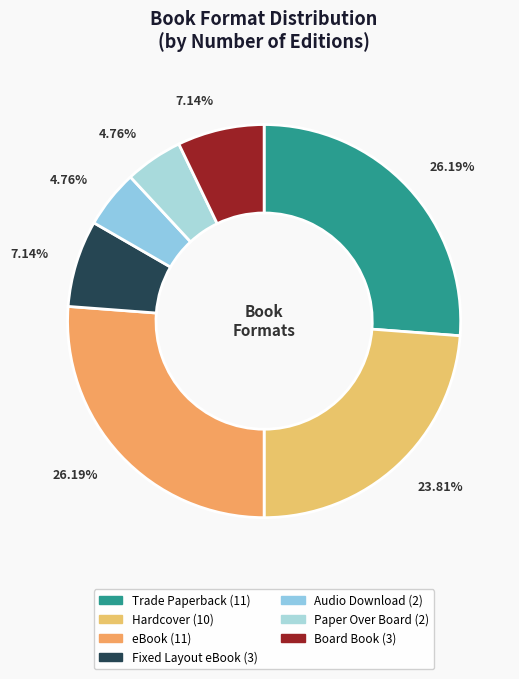

Is it true that Fixed Layout eBook is 7% of the pie?

True